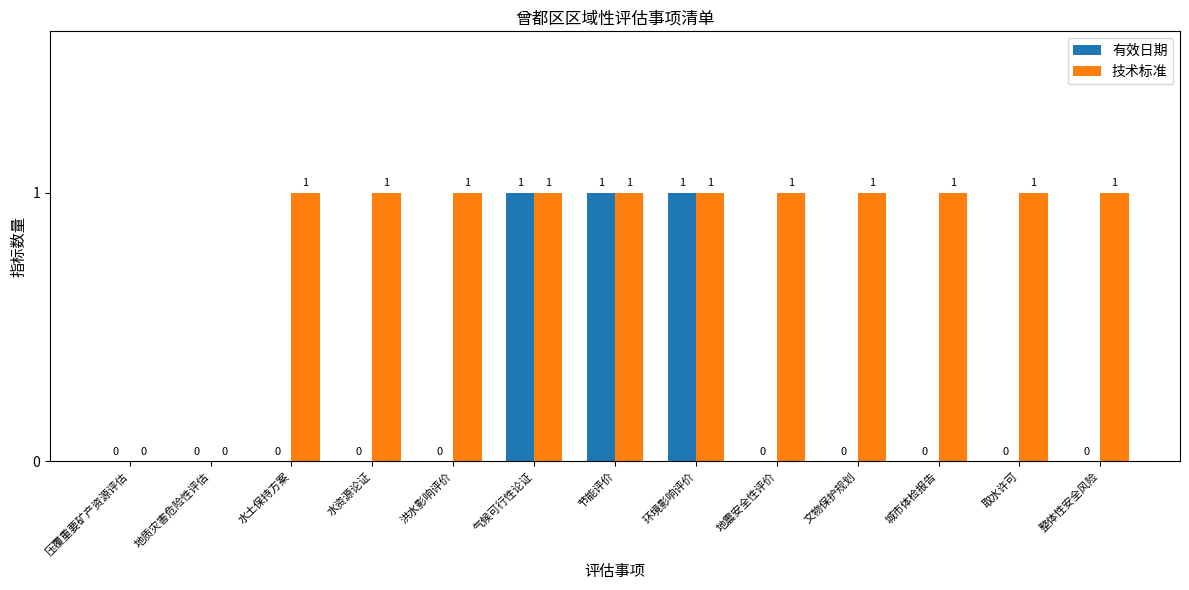

True or false: 技术标准 has a value of 1 at 气候可行性论证.

True